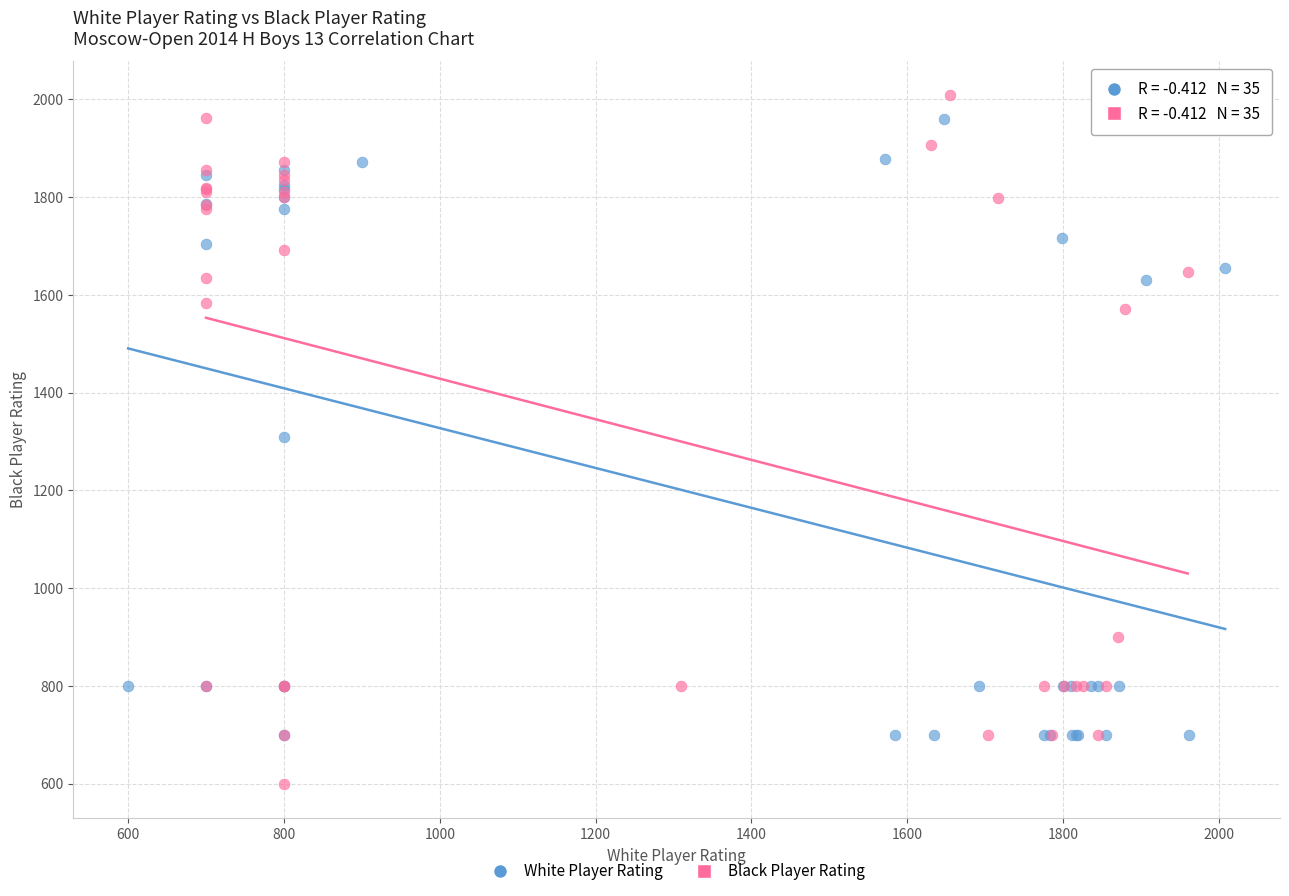

What are all the series names shown in the legend?

White Player Rating, Black Player Rating